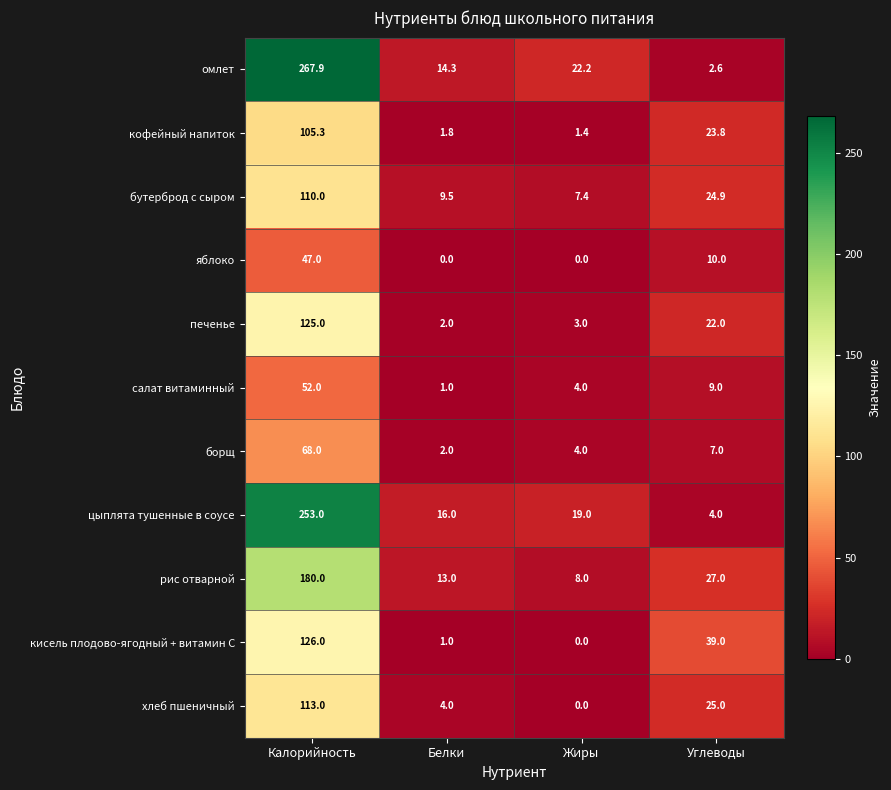

At which label does яблоко first exceed 10?

Калорийность